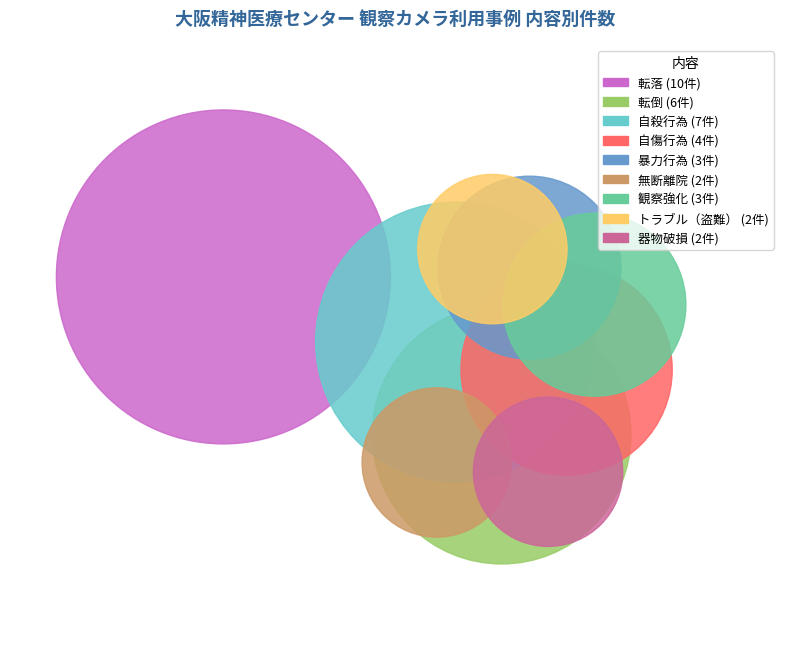

To the nearest percent, what is the difference between the 転落 and 暴力行為 slice percentages?

18%